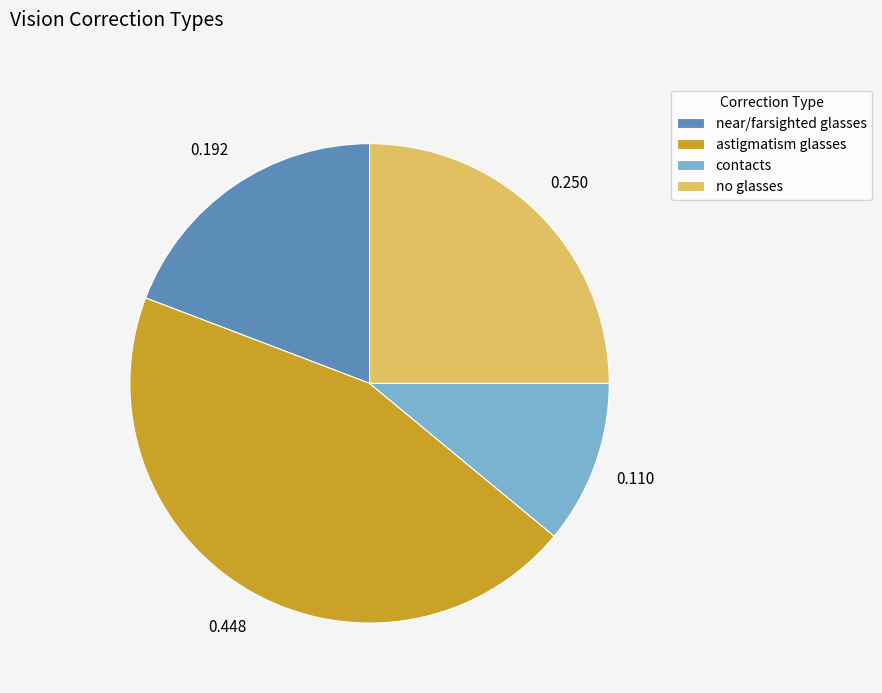

Does astigmatism glasses account for over 50% of the chart?

No